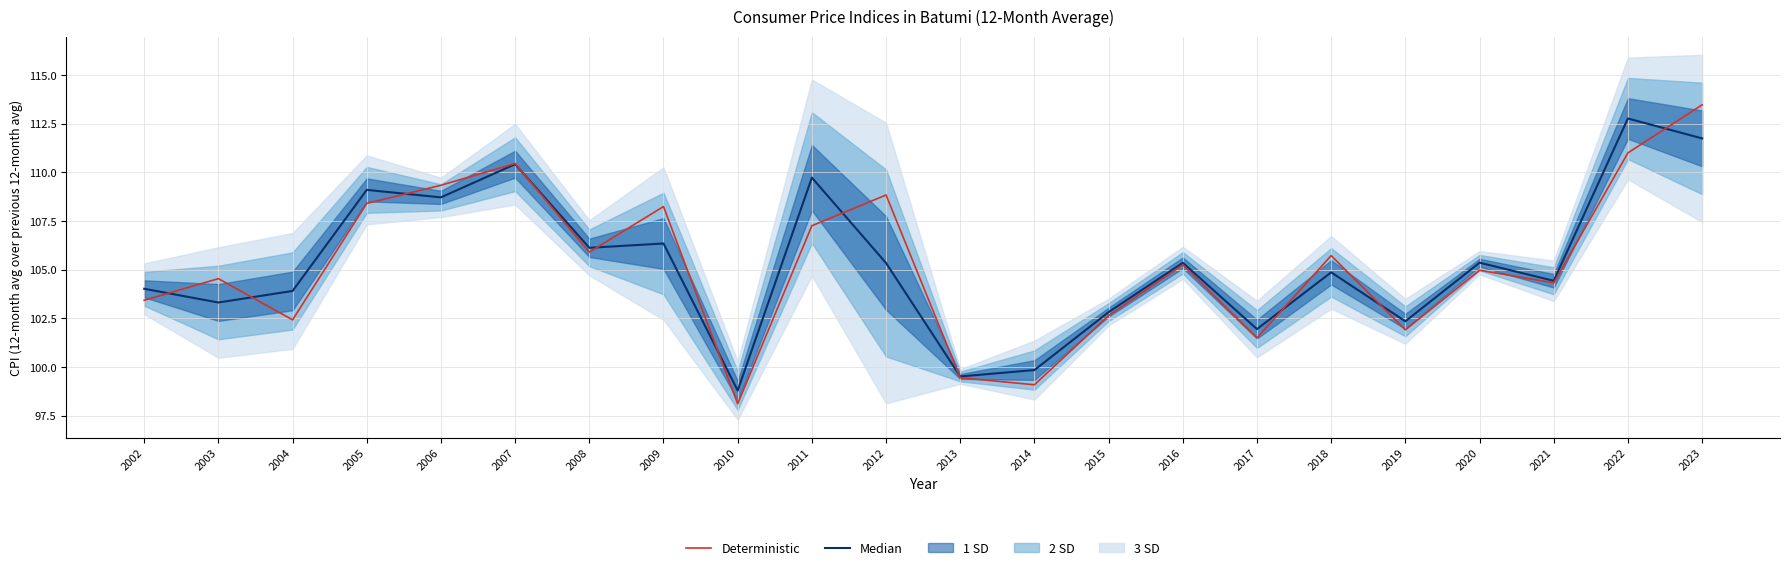

Reading right to left, transcribe all the data shown in this chart.

Median: 111.7	112.8	104.4	105.4	102.4	104.9	102.0	105.4	102.8	99.9	99.5	105.3	109.7	98.8	106.3	106.1	110.4	108.7	109.1	103.9	103.3	104.0
Deterministic: 113.5	111.0	104.3	105.0	101.9	105.7	101.5	105.2	102.6	99.1	99.5	108.8	107.3	98.1	108.2	105.9	110.5	109.3	108.4	102.4	104.5	103.4